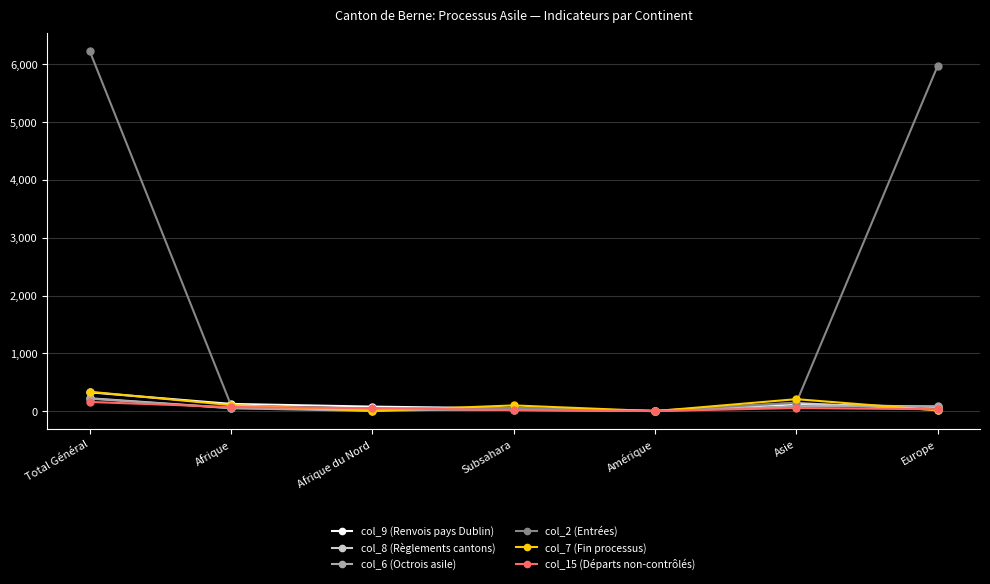

At which category does the chart reach its peak across all series?

Total Général